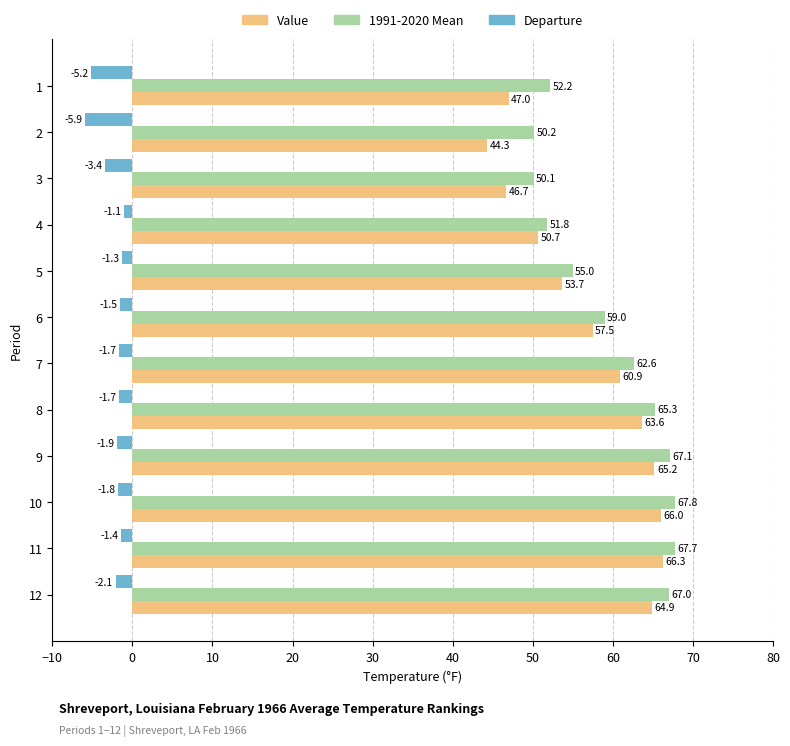

At how many categories does at least one series exceed 17?

12